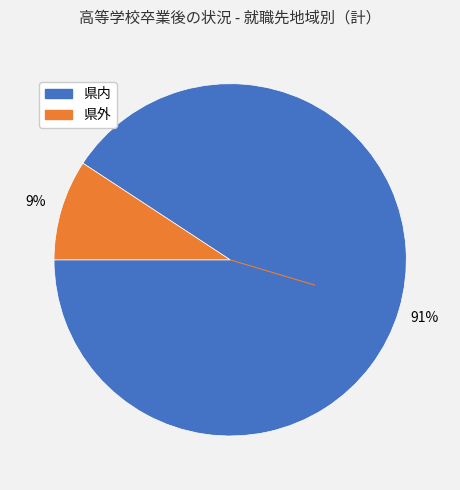

Between 県内 and 県外, which is larger?

県内